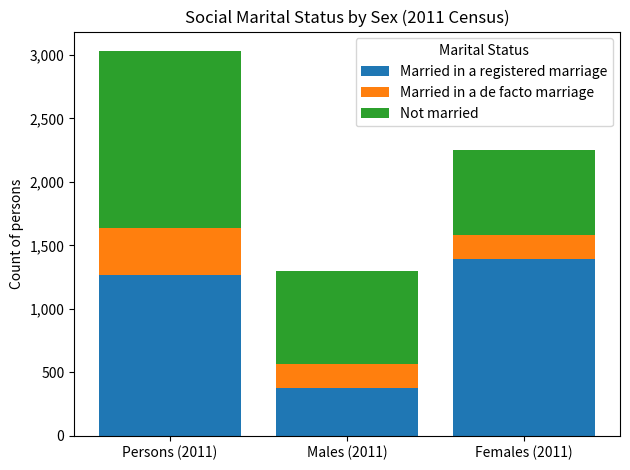

At which label does Married in a registered marriage reach its minimum?

Males (2011)